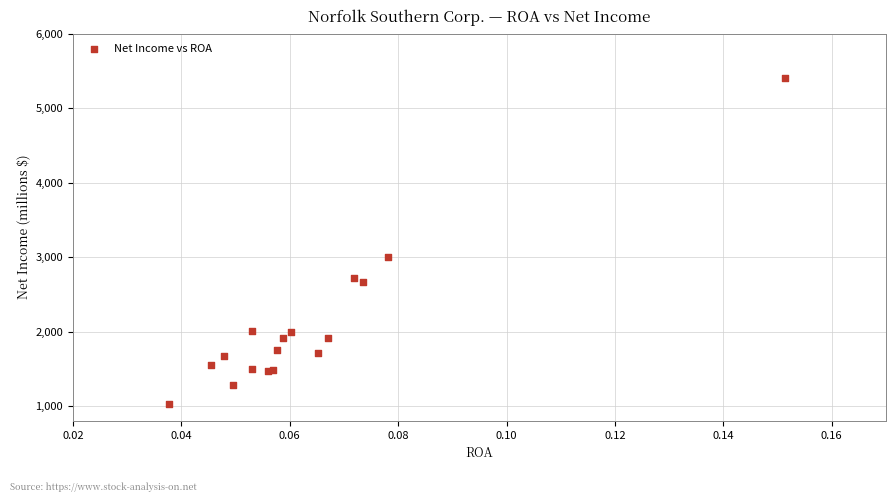

What Y value in the scatter plot is closest to 3219?

3005